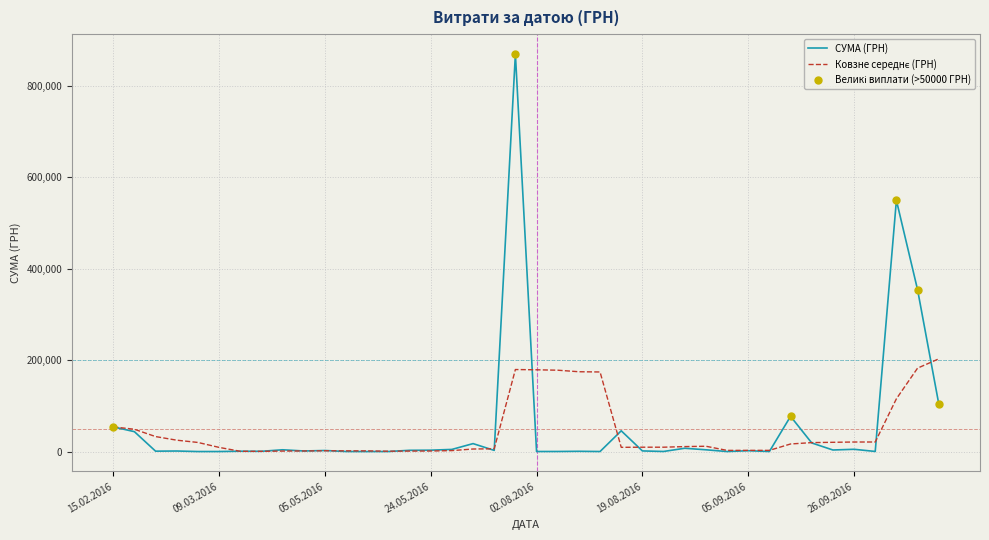

Where is the data nearest to the value 434946?

23.11.2016